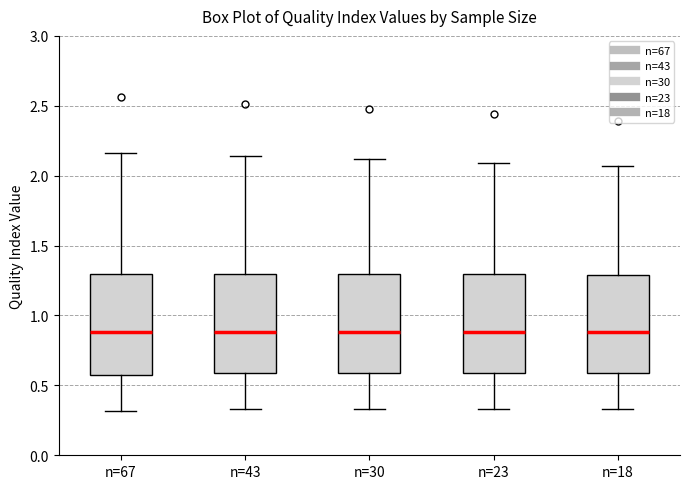

Reading left to right, read every box against the y-axis: the position of its median line, the range the box covers, and the ends of its whiskers. The values are not printed on the chart, so give them approximately, as read against the axis.

n=67: median 0.90, box 0.60 to 1.30, whiskers 0.30 to 2.15
n=43: median 0.90, box 0.60 to 1.30, whiskers 0.35 to 2.15
n=30: median 0.90, box 0.60 to 1.30, whiskers 0.35 to 2.10
n=23: median 0.90, box 0.60 to 1.30, whiskers 0.35 to 2.10
n=18: median 0.90, box 0.60 to 1.30, whiskers 0.35 to 2.05